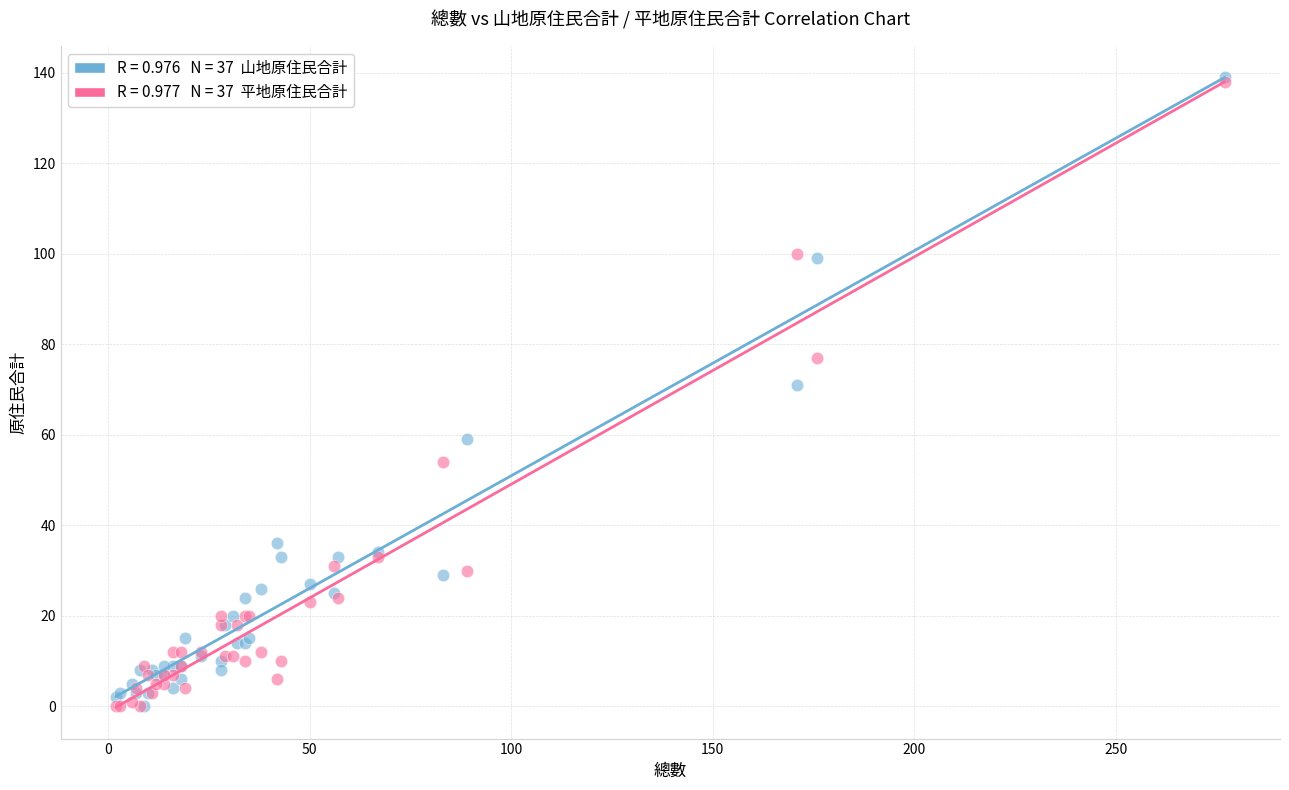

Across all series, what Y value is closest to 69?

71